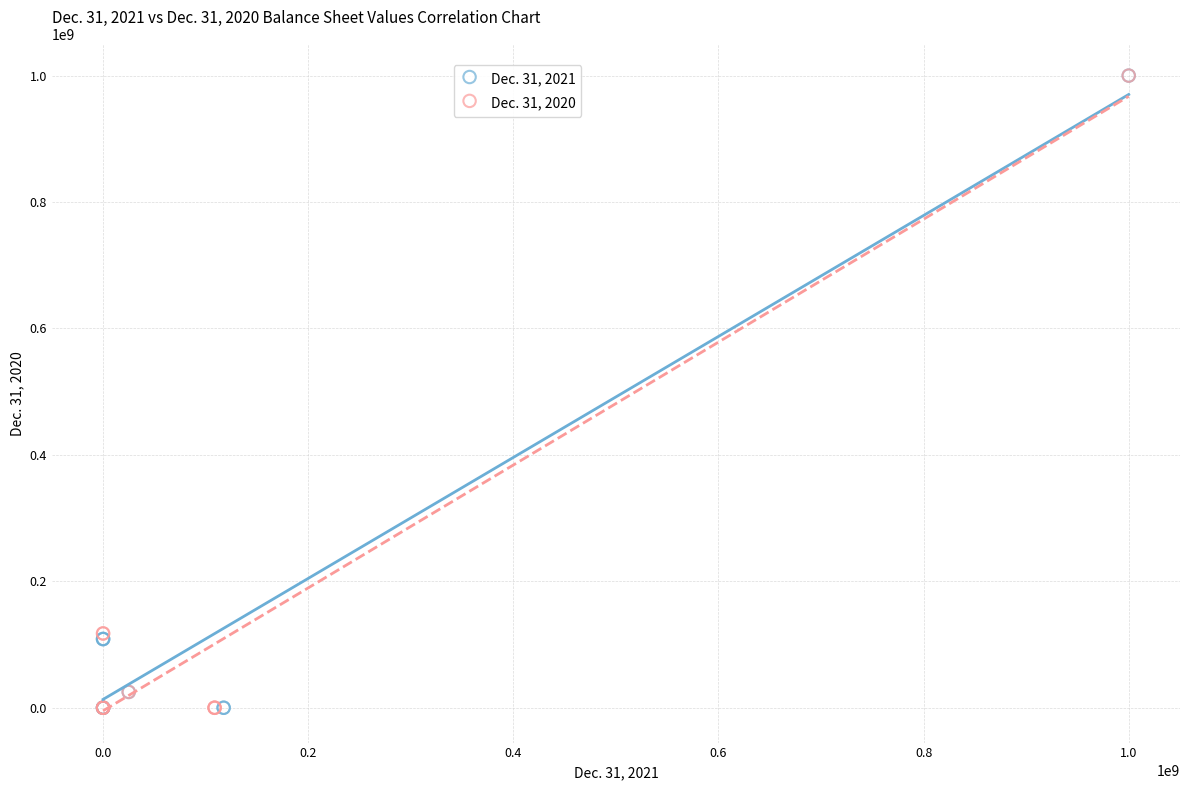

What are all the series names shown in the legend?

Dec. 31, 2021, Dec. 31, 2020